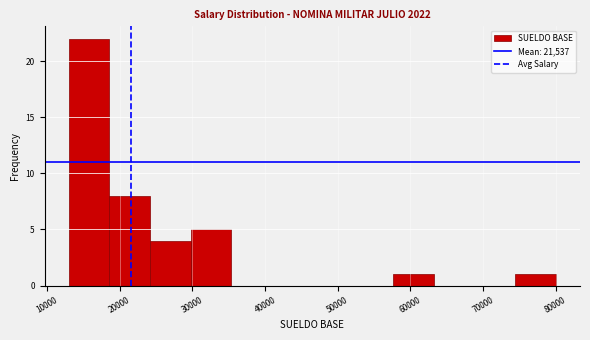

How tall is the bar that spans 30000 to 35000 on the x-axis? Neither the bar edges nor the heights are printed on the chart, so give them approximately, as read against the axes.

5